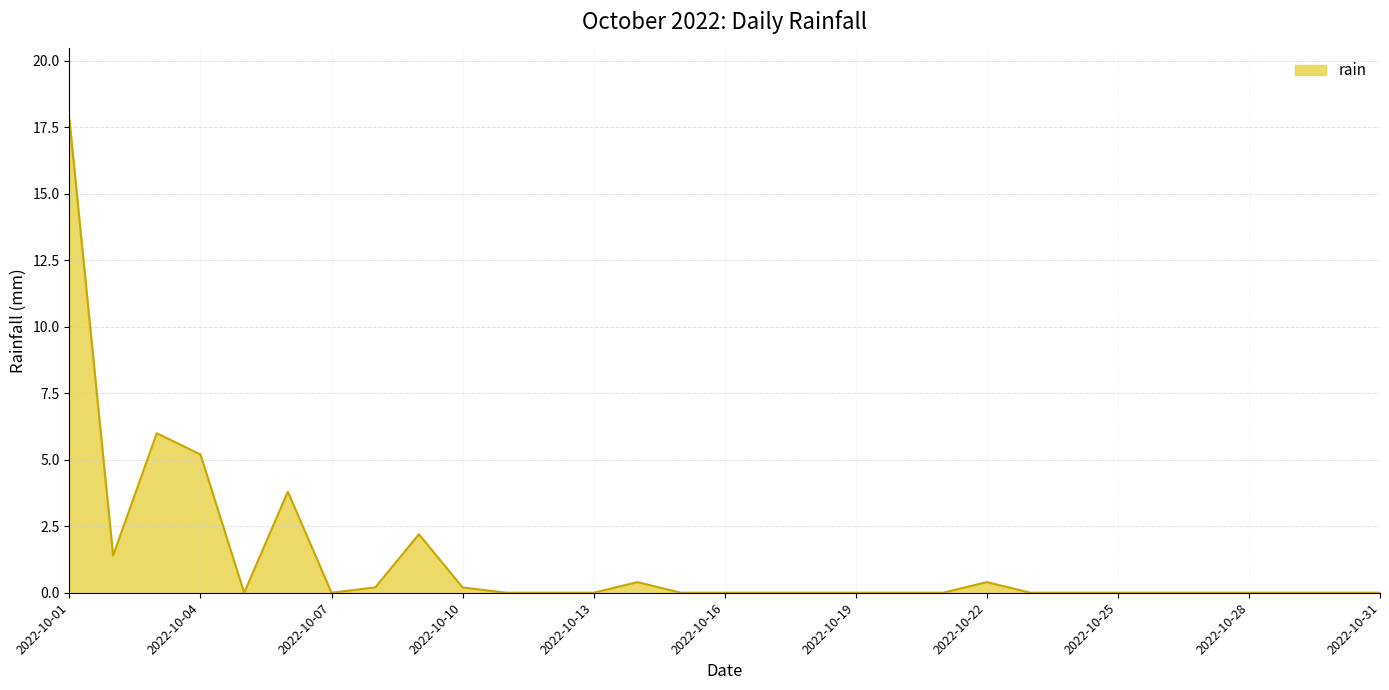

What is the maximum value shown in the chart?

17.8